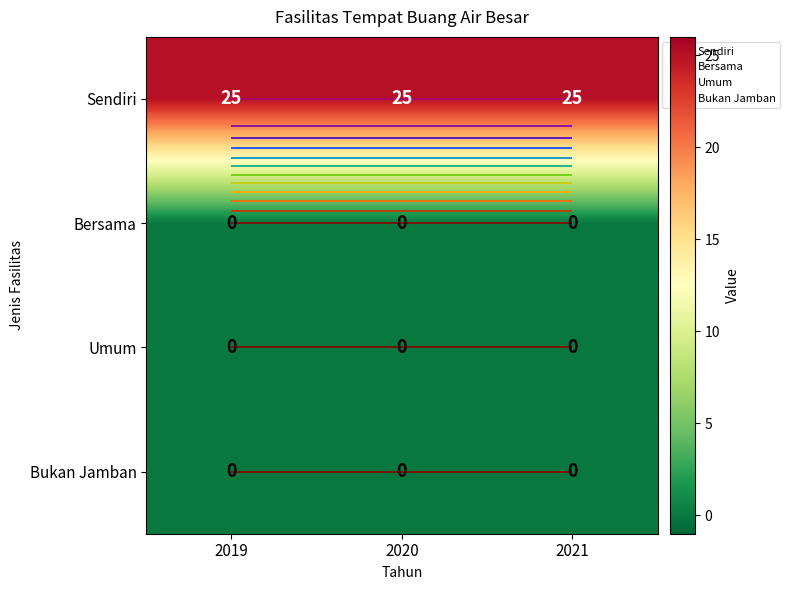

Rank the series at 2020 from lowest to highest value.

Bersama, Umum, Bukan Jamban, Sendiri